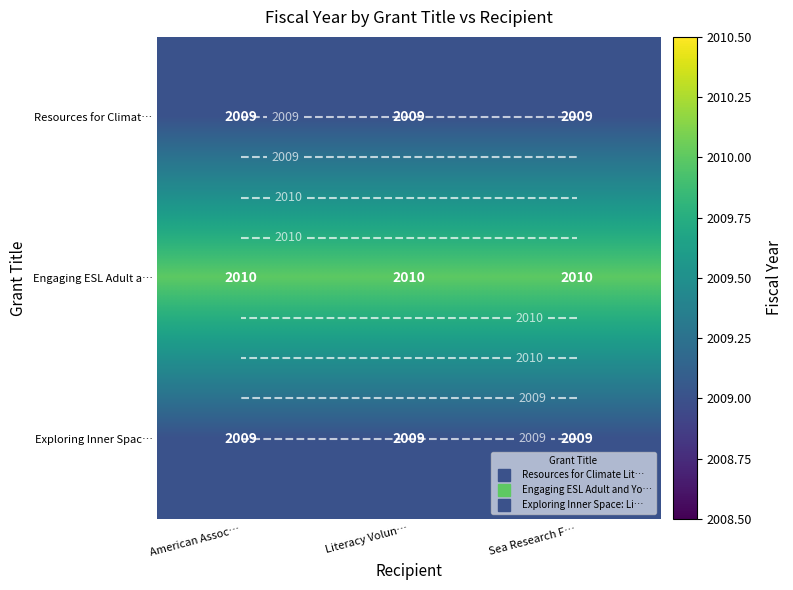

What is the difference between the highest and lowest values at Sea Research F…?

1